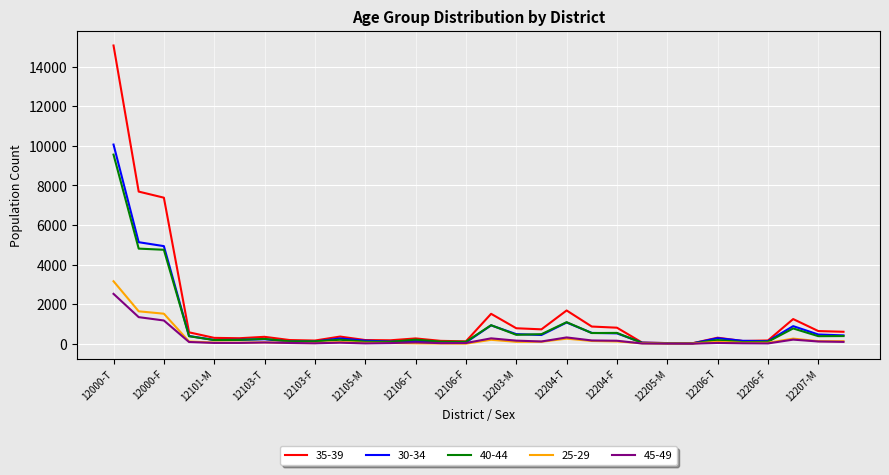

True or false: 40-44 has more than 0 interior local peaks.

True